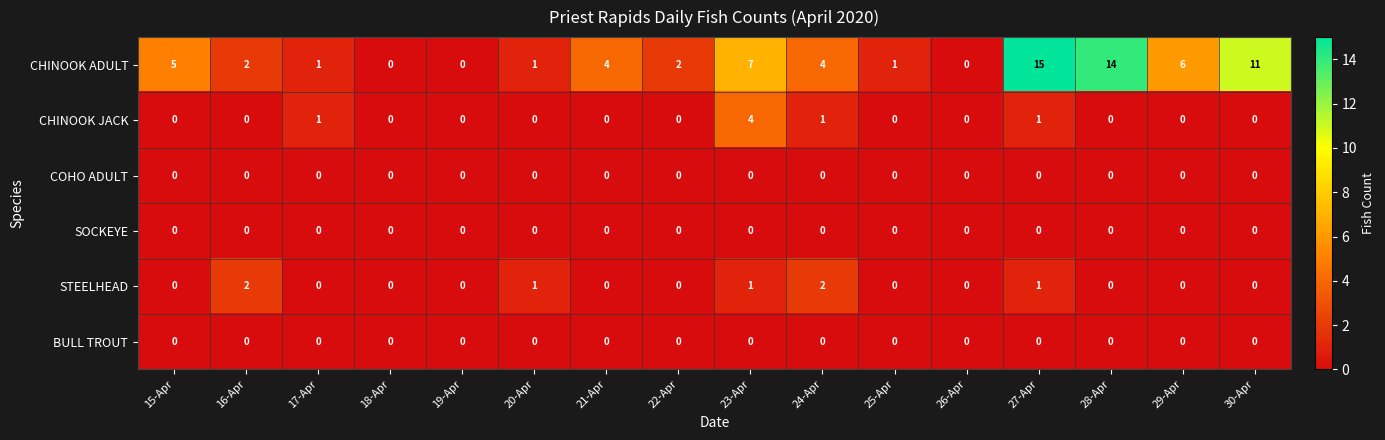

Which series has the largest range (max minus min)?

CHINOOK ADULT